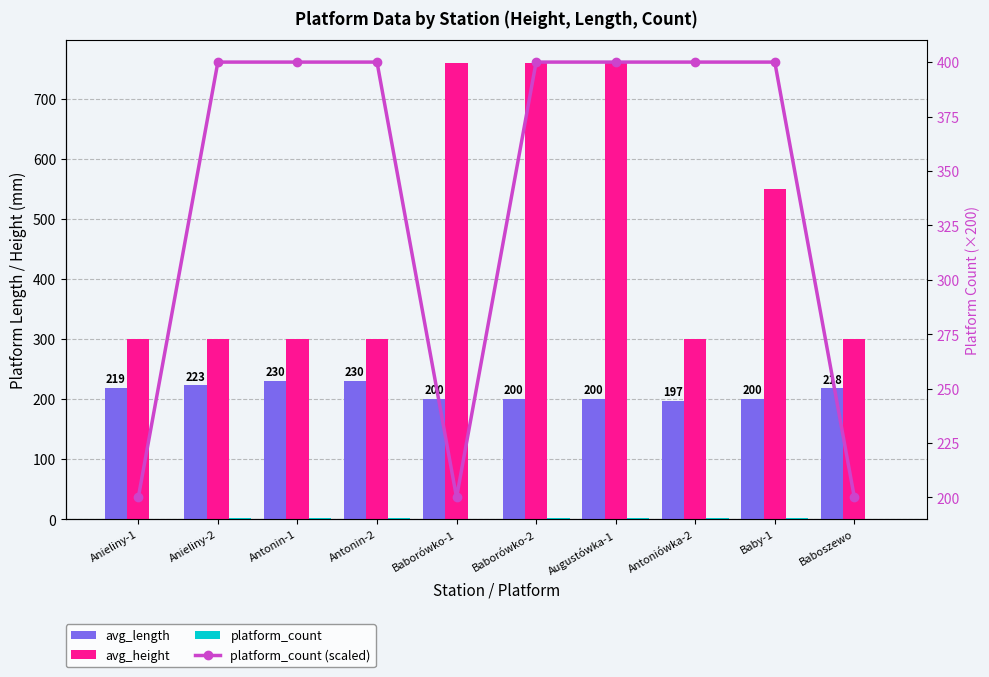

Reading left to right, extract all data points from this chart.

avg_length: 219	223	230	230	200	200	200	197	200	218
avg_height: 300	300	300	300	760	760	760	300	550	300
platform_count: 1	2	2	2	1	2	2	2	2	1
platform_count (scaled): 200	400	400	400	200	400	400	400	400	200